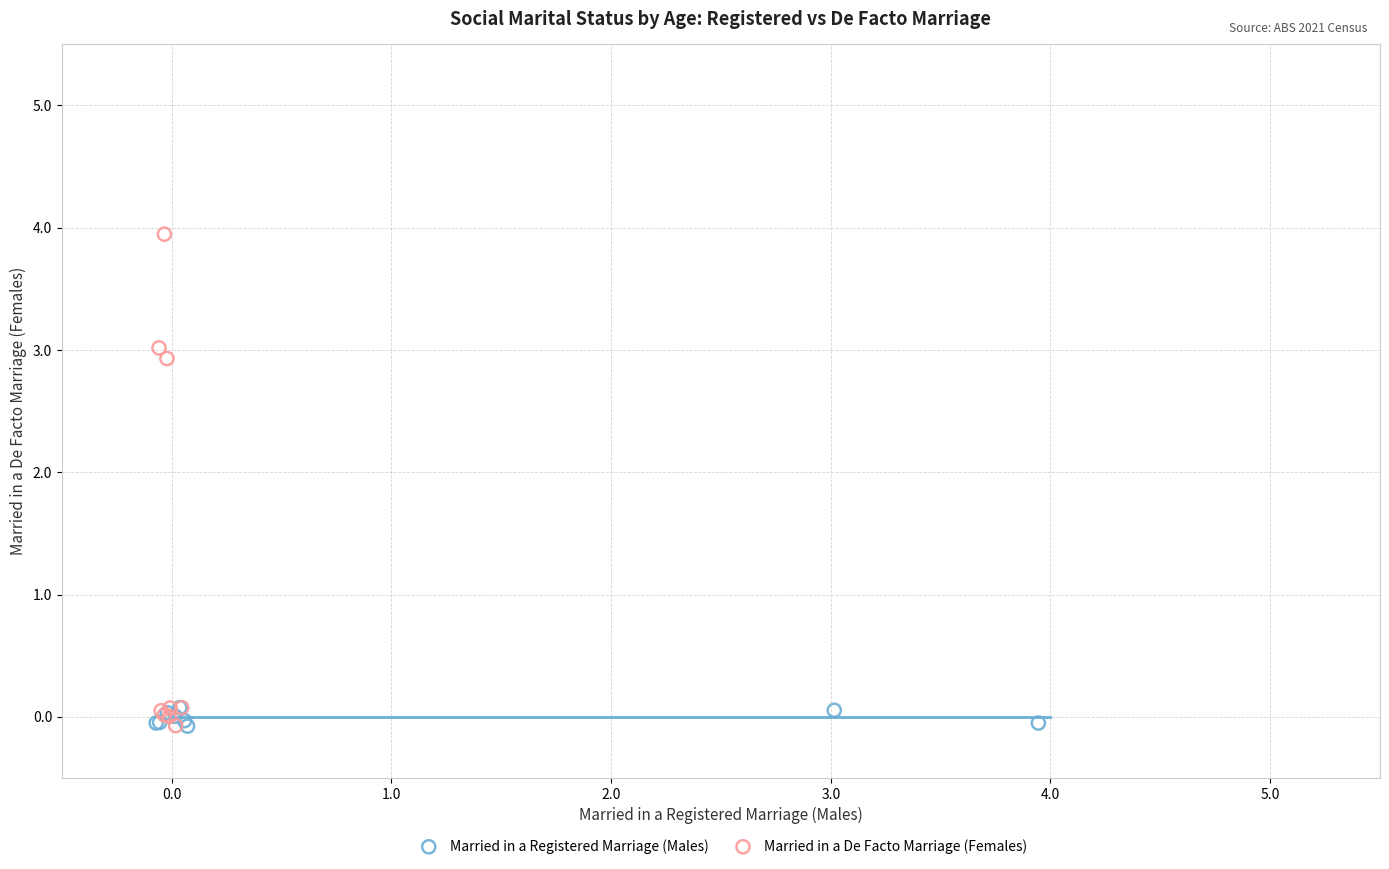

Which series reaches the maximum Y coordinate?

Married in a De Facto Marriage (Females)